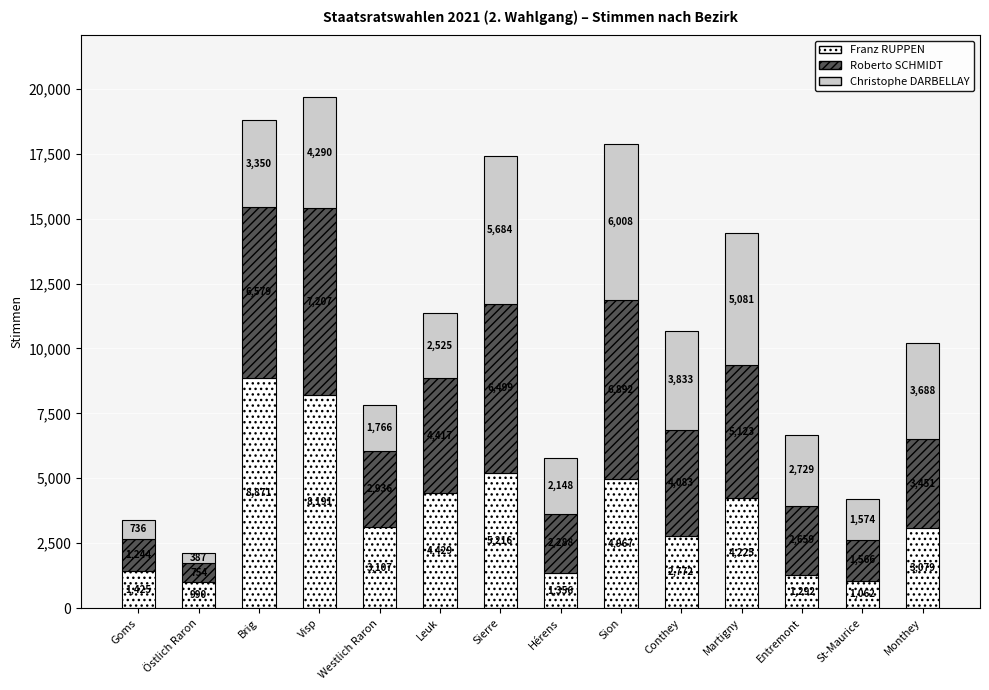

What is the difference between the maximum and minimum values in the Franz RUPPEN series?

7881